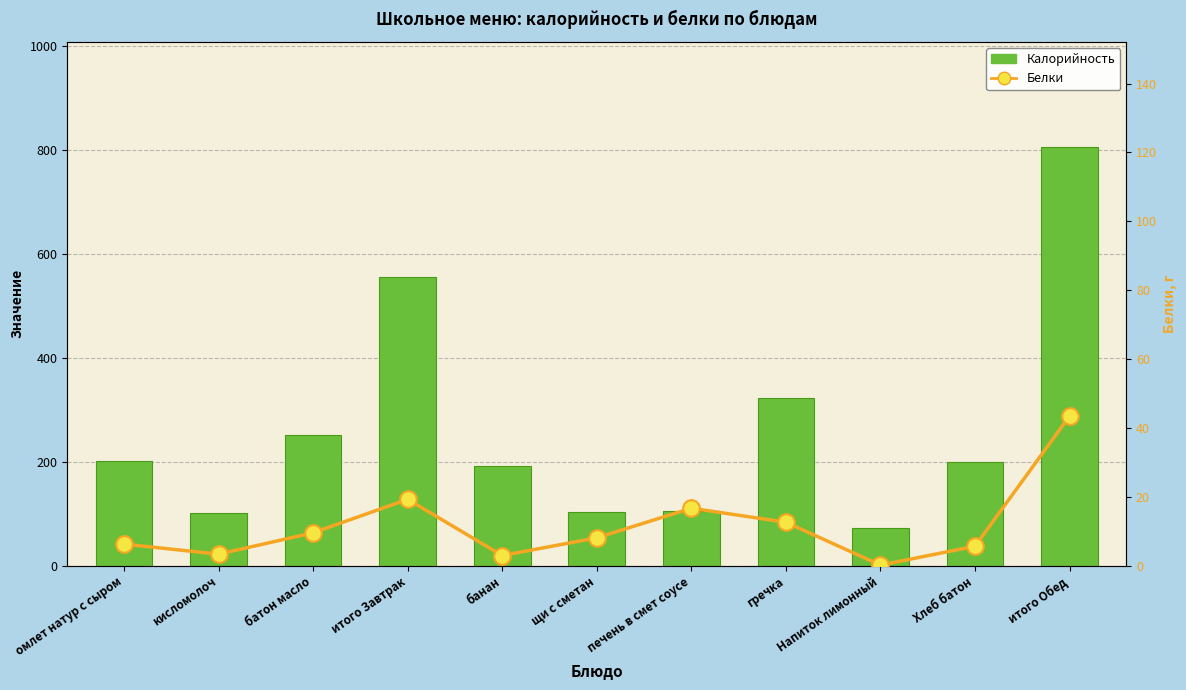

What is the smallest value displayed?

0.2